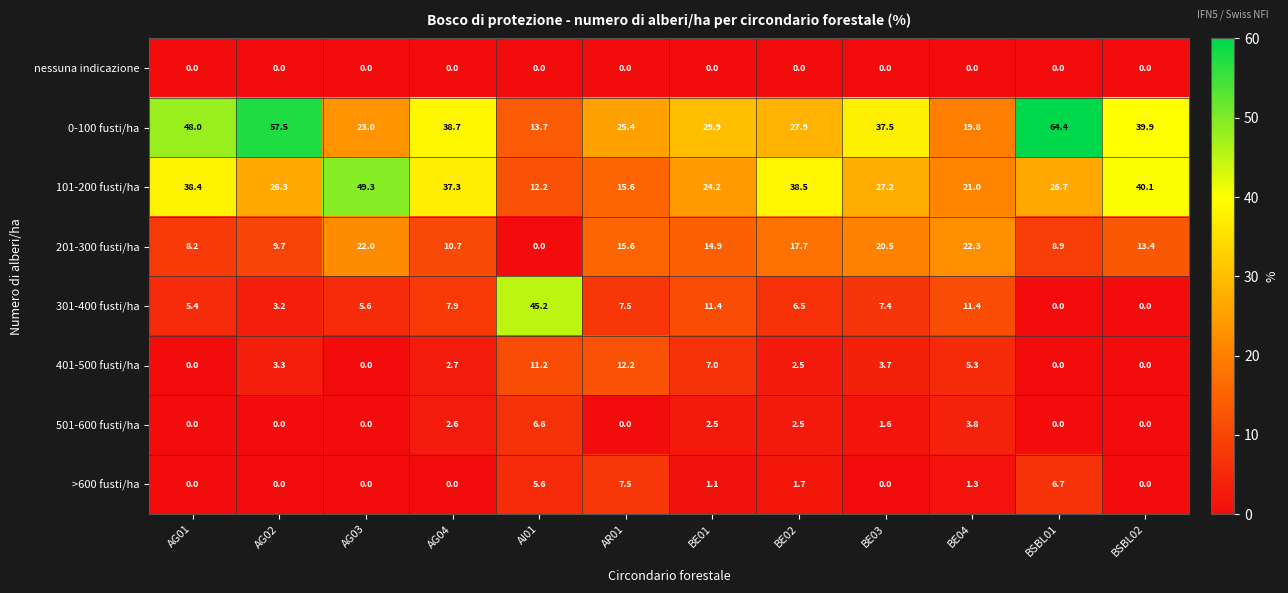

What is the maximum value shown in the chart?

64.4